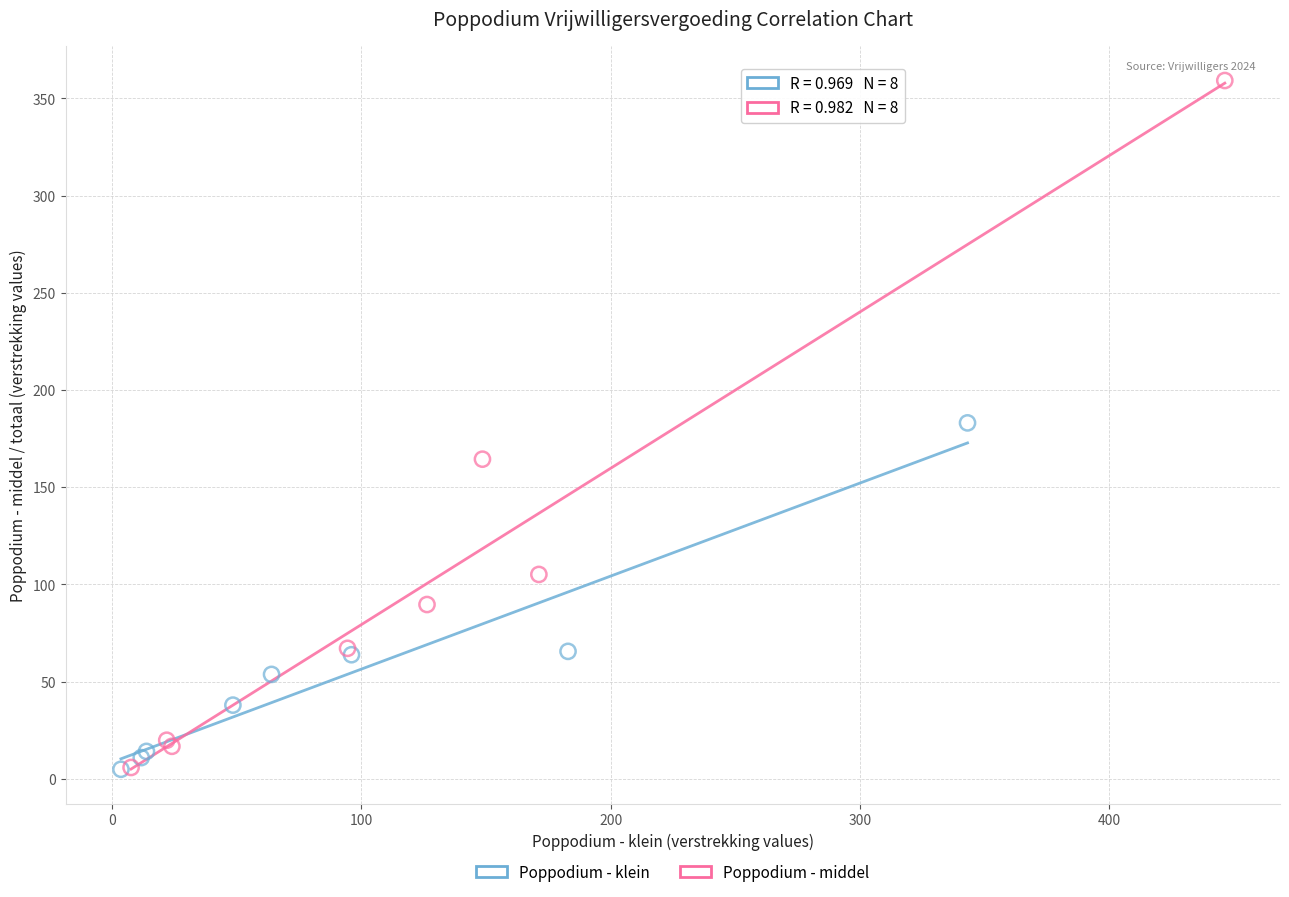

Which series contains the highest Y value?

Poppodium - middel